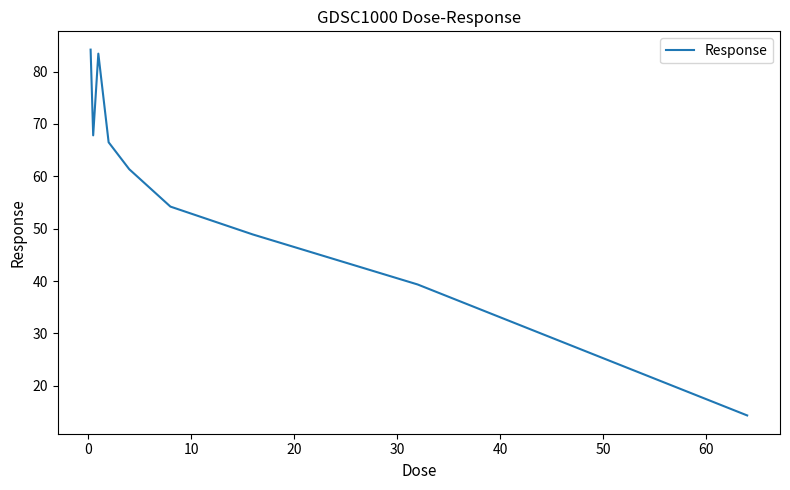

What is the smallest value displayed?

14.3